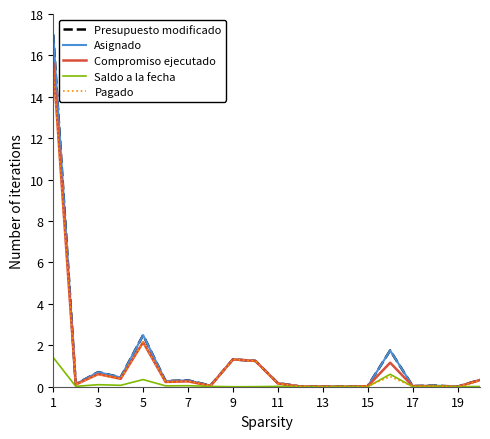

At how many categories does at least one series exceed 0?

20